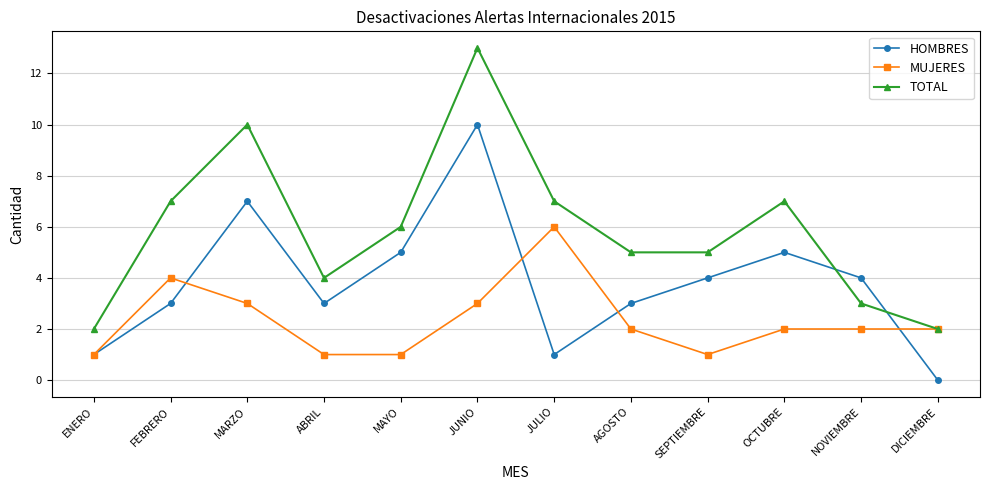

Rank the series by their average value, from lowest to highest.

MUJERES, HOMBRES, TOTAL